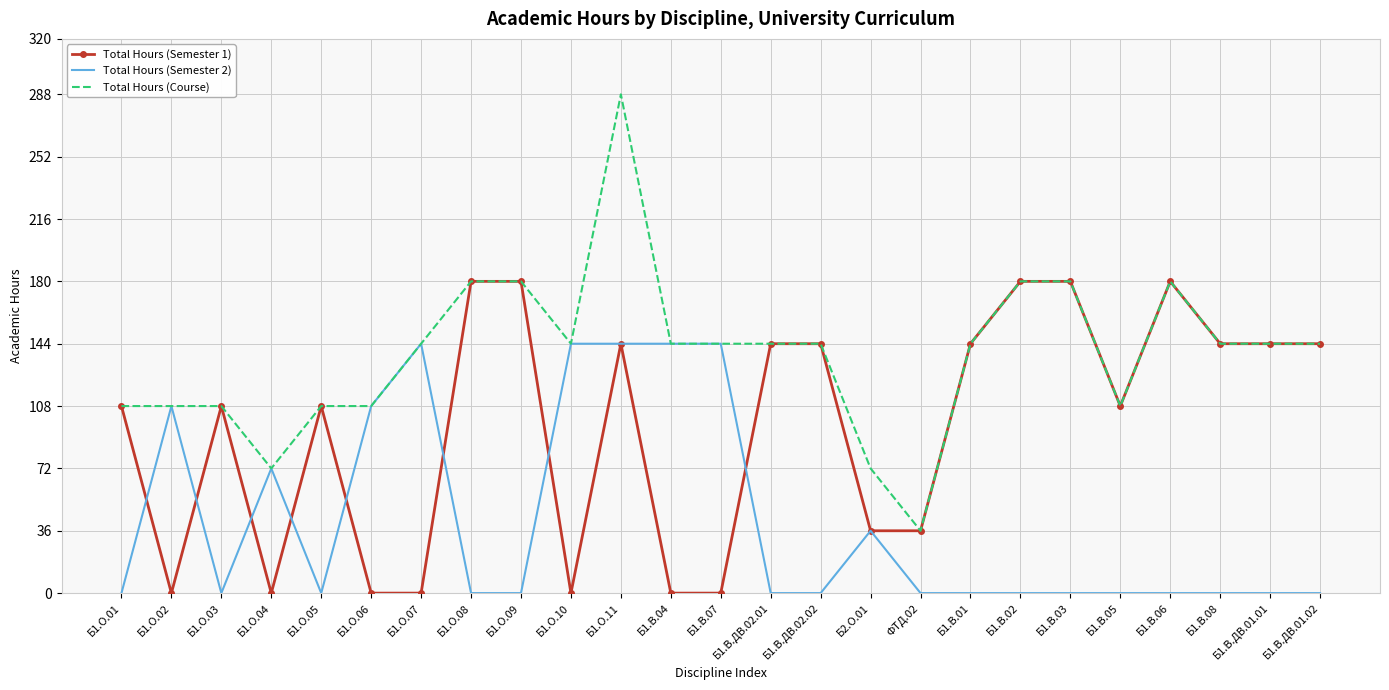

What is the total value across all series at Б1.В.ДВ.02.01?

288